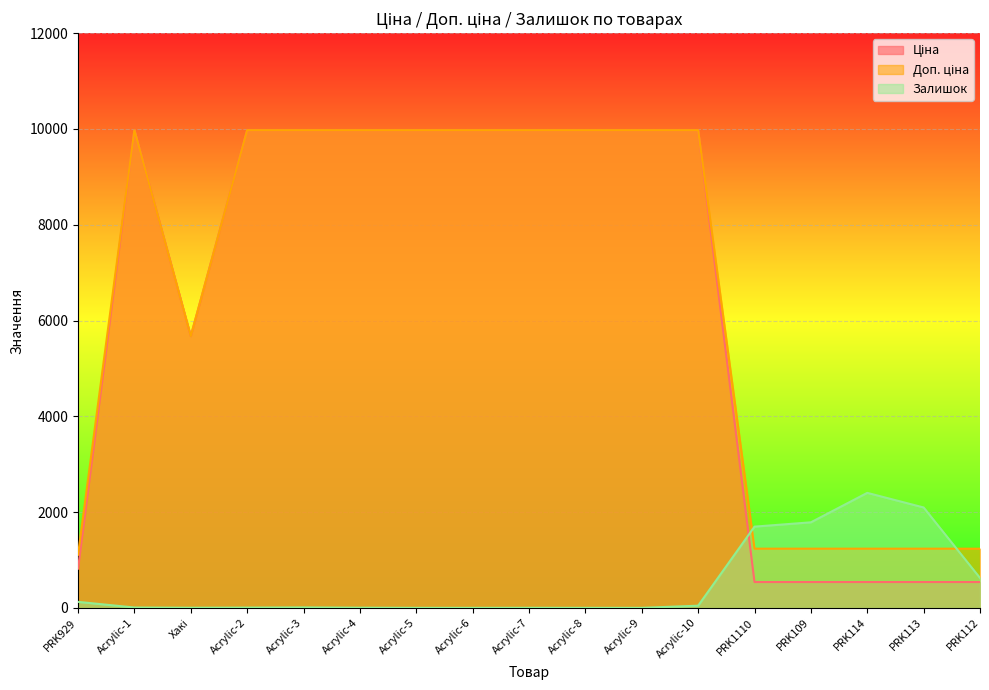

How many series are shown in this chart?

3